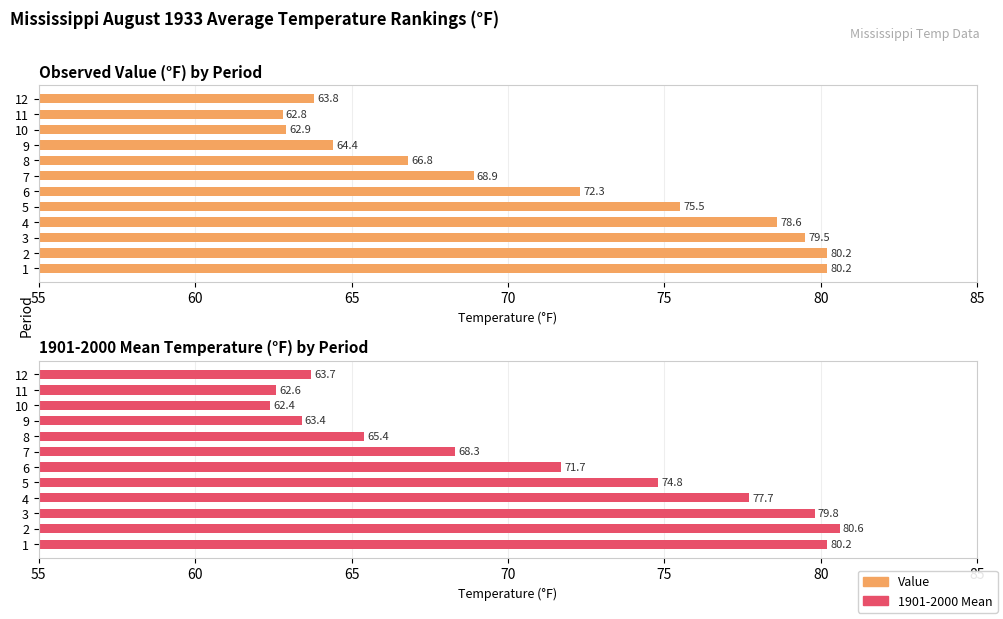

What is the label of the 8th bar from the right?

75